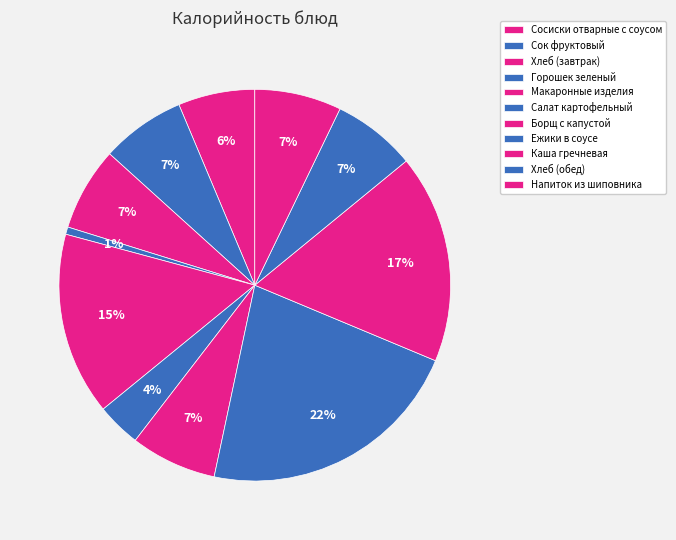

Which category has the biggest portion of the pie?

Ежики в соусе